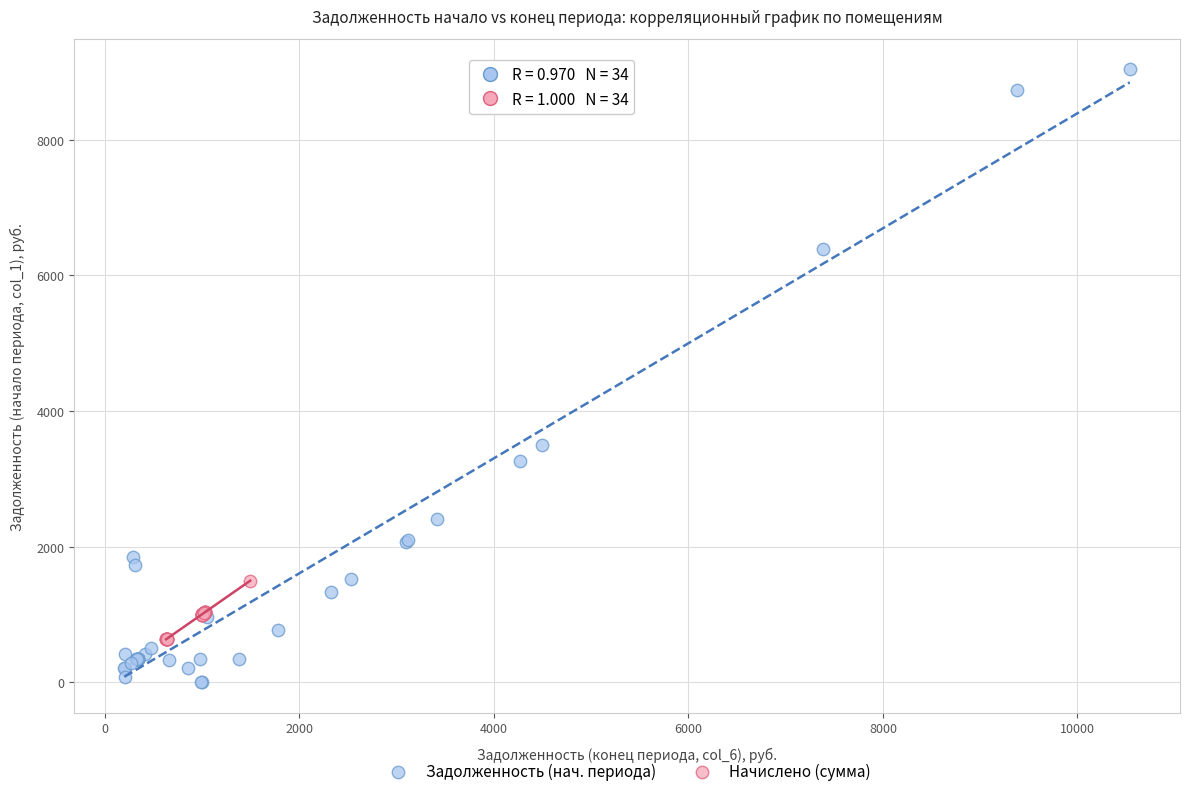

Which series contains the lowest Y value?

Задолженность (нач. периода)